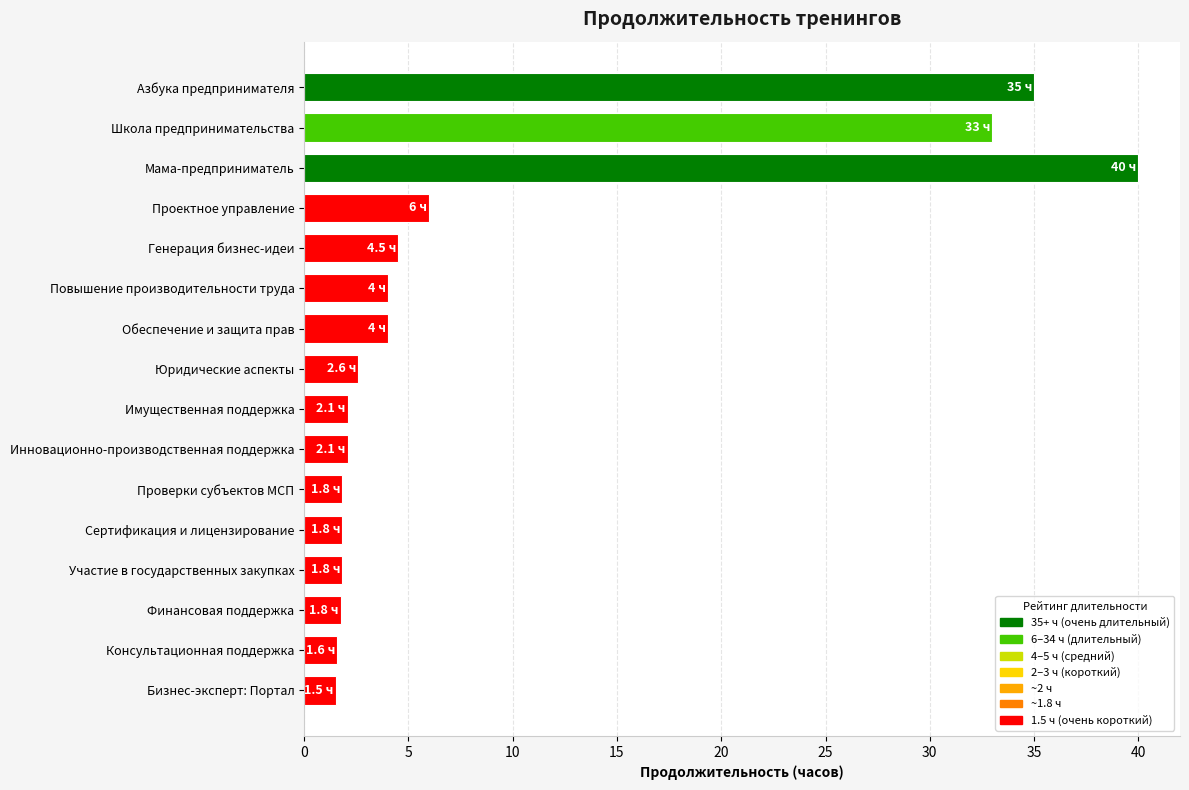

Between Школа предпринимательства and Азбука предпринимателя, which is larger?

Азбука предпринимателя